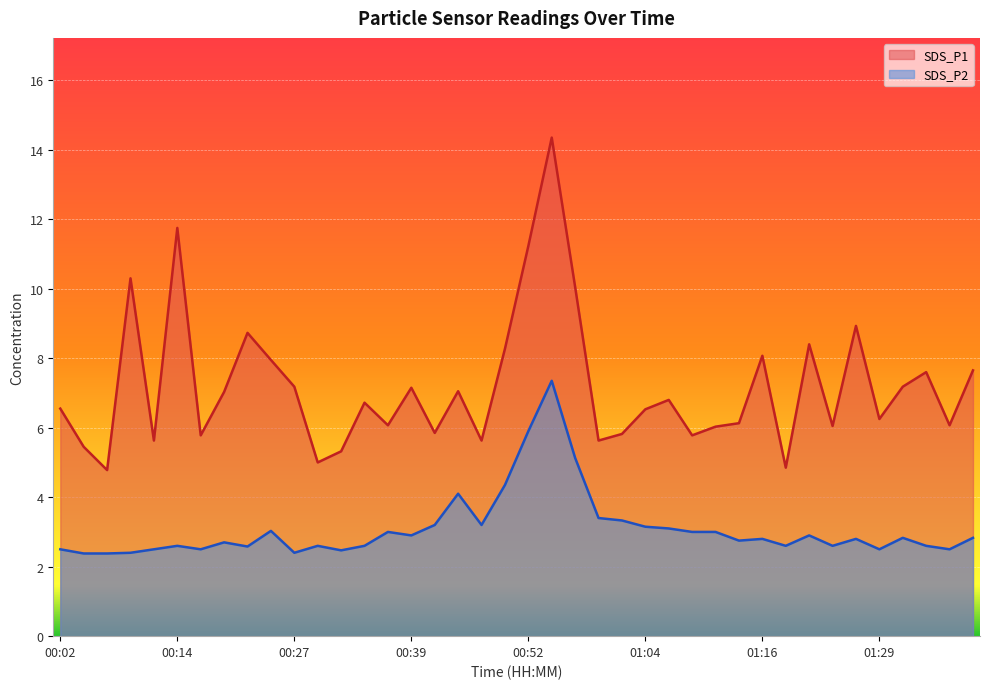

Between 00:39 and 01:14, which series saw the biggest shift?

SDS_P1